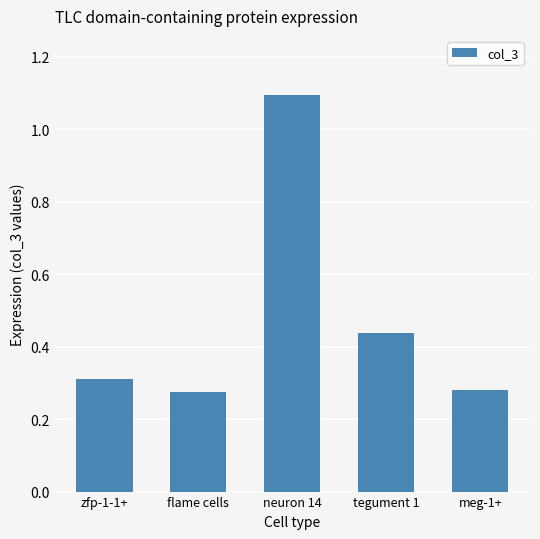

What position from the left is tegument 1?

4